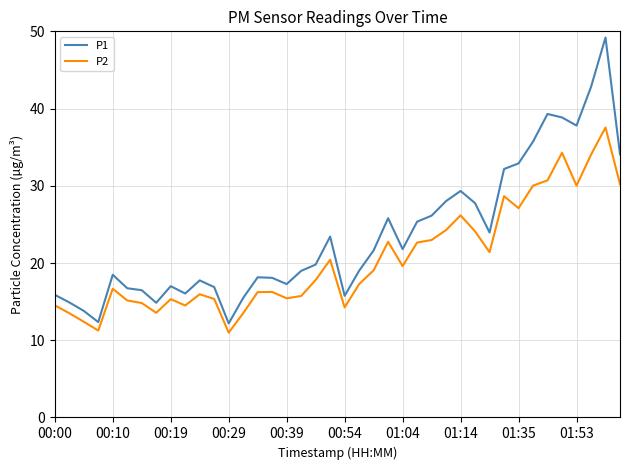

Rank the series by their average value, from highest to lowest.

P1, P2